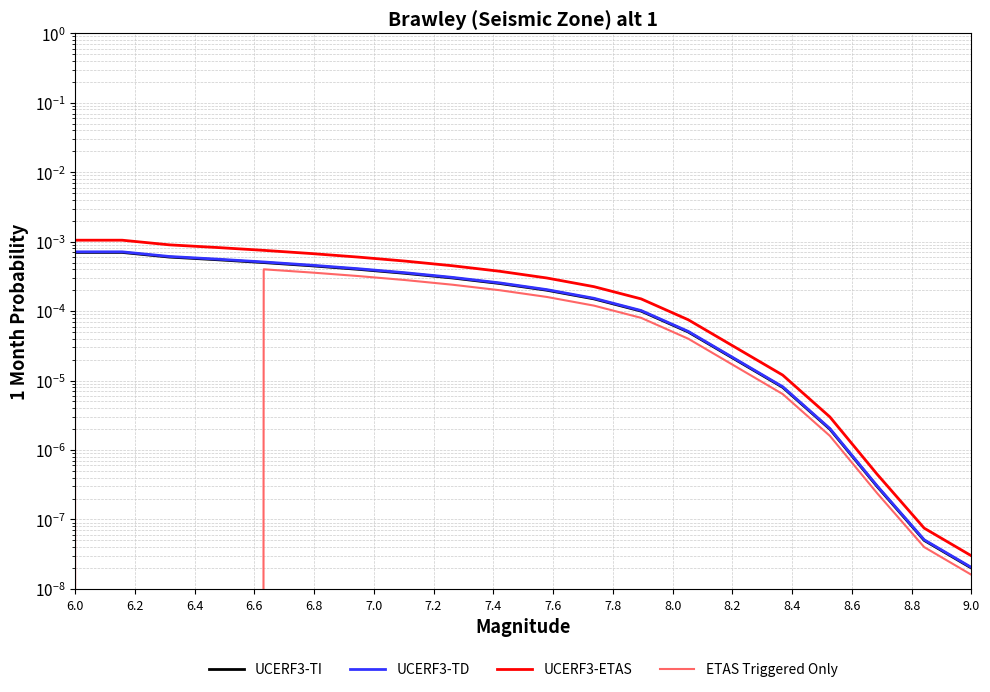

True or false: UCERF3-TI has more than 1 interior local peaks.

False